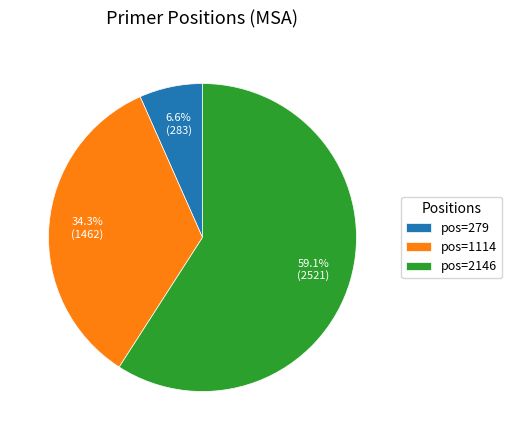

Which slice is the smallest?

pos=279